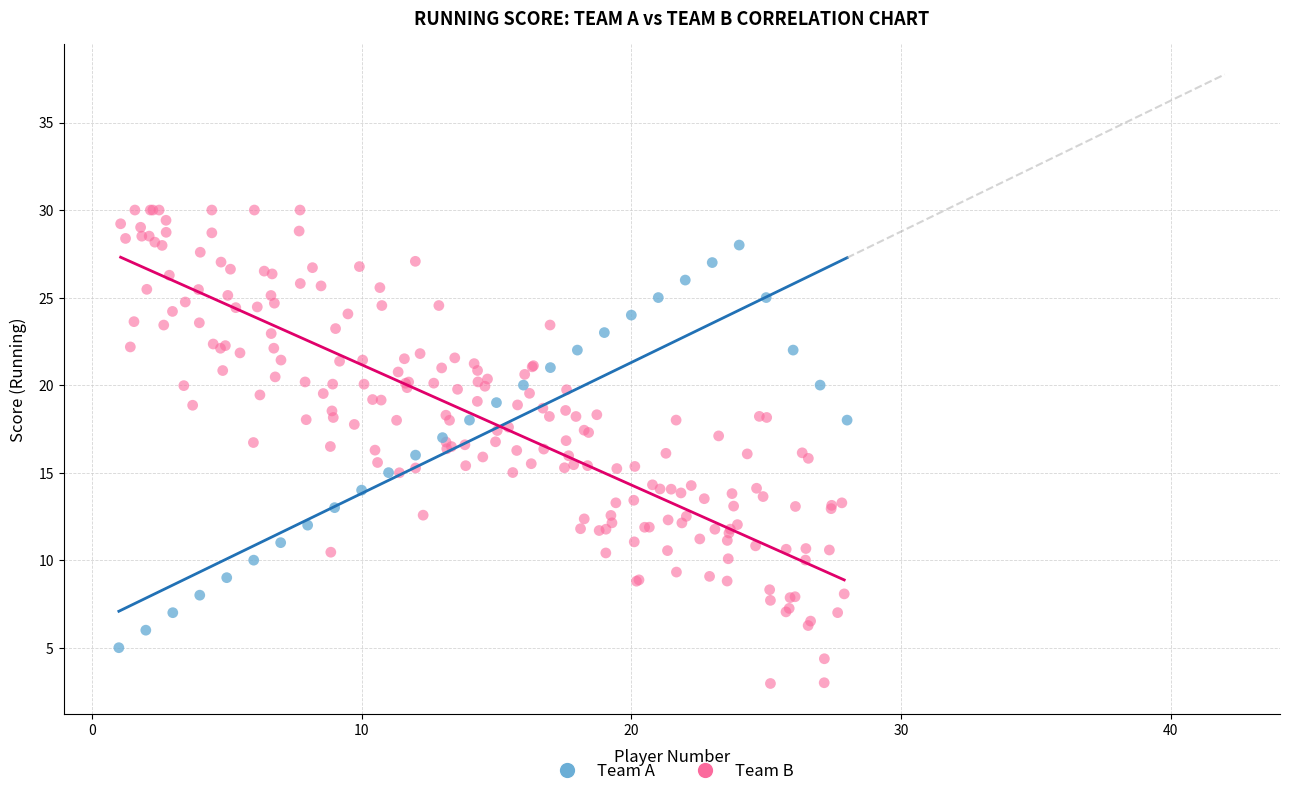

Which series contains the lowest Y value?

Team B